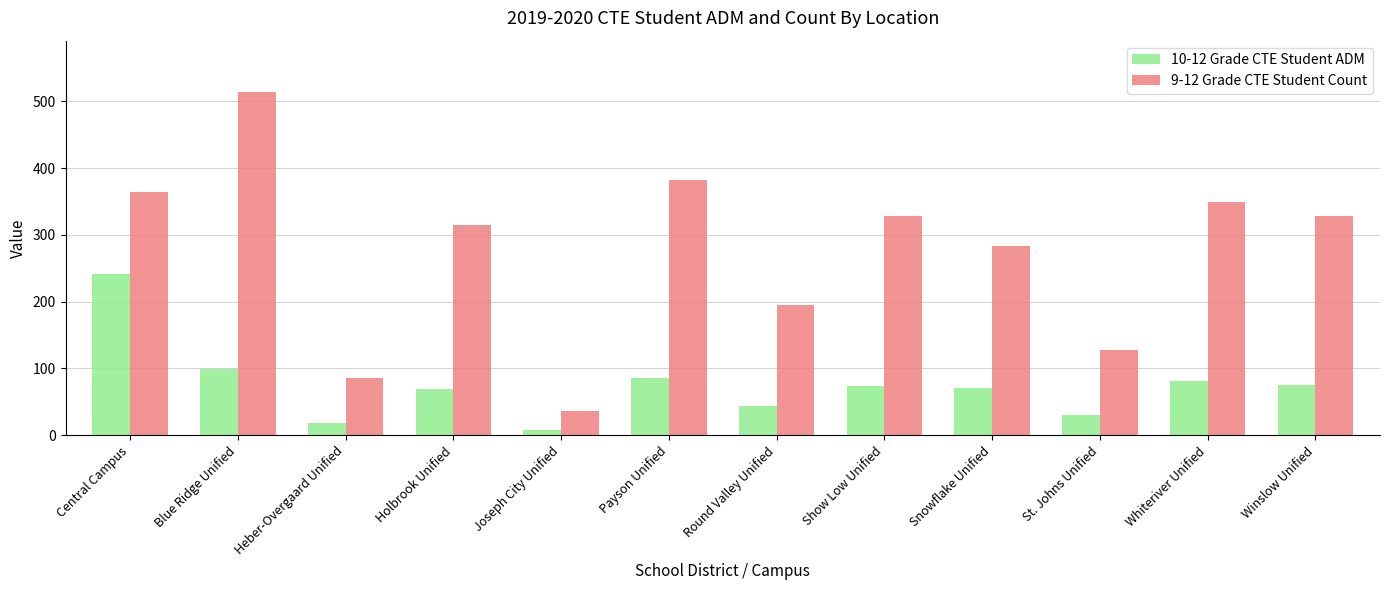

How many data points in 10-12 Grade CTE Student ADM are less than 74?

6